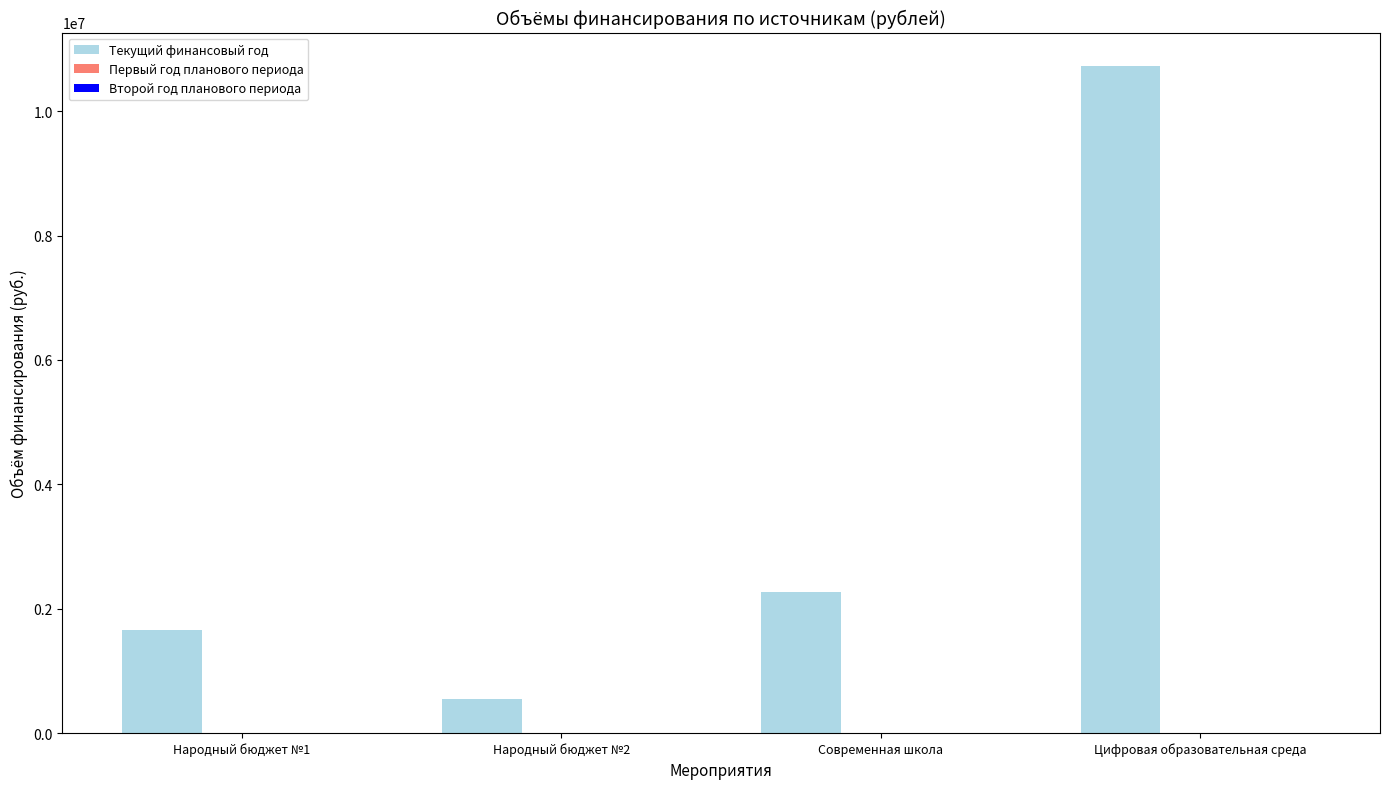

What is the label of the 2nd bar from the right?

Современная школа